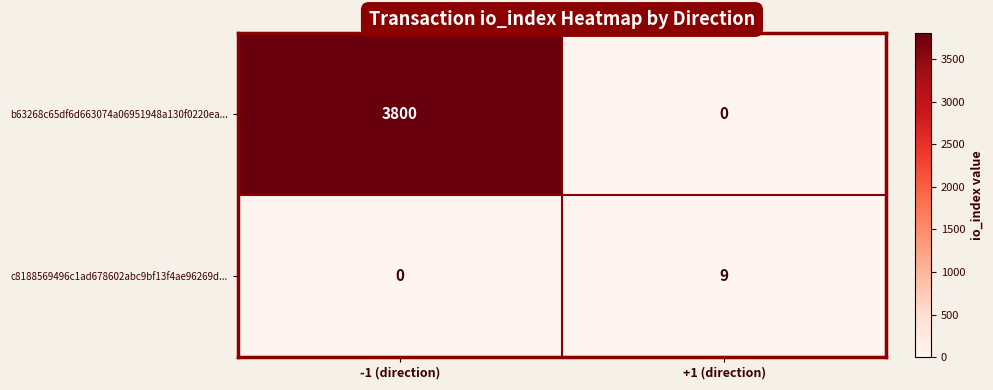

Reading right to left, what are all the values shown in this chart?

b63268c65df6d663074a06951948a130f0220ea...: +1 (direction)=0	-1 (direction)=3800
c8188569496c1ad678602abc9bf13f4ae96269d...: +1 (direction)=9	-1 (direction)=0